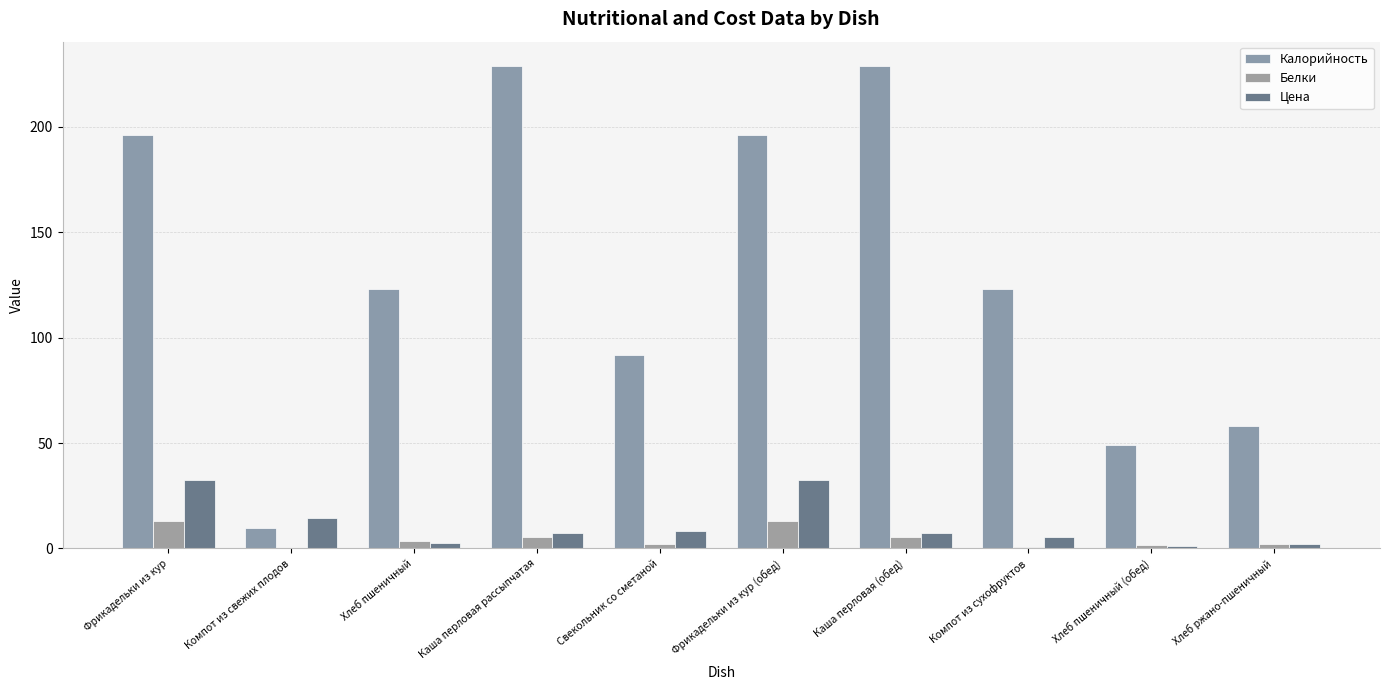

At which label does Цена first exceed 7?

Фрикадельки из кур